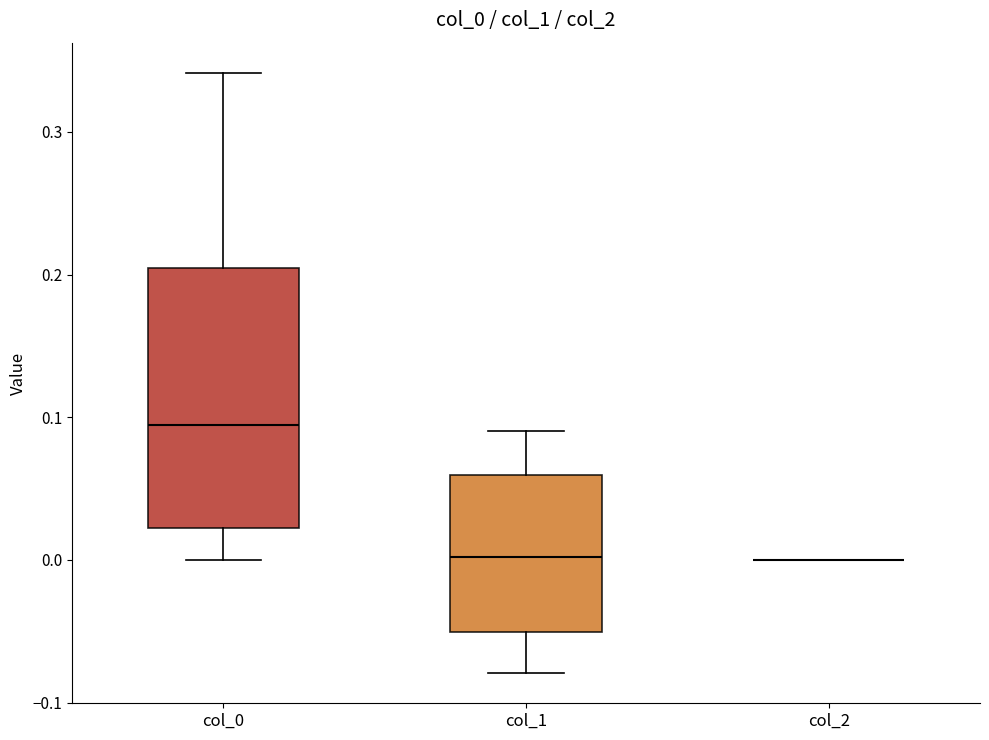

Reading left to right, read every box against the y-axis: the position of its median line, the range the box covers, and the ends of its whiskers. The values are not printed on the chart, so give them approximately, as read against the axis.

col_0: median 0.09, box 0.02 to 0.20, whiskers 0.00 to 0.34
col_1: median 0.00, box -0.05 to 0.06, whiskers -0.08 to 0.09
col_2: box collapsed to a line at 0.00, whiskers 0.00 to 0.00